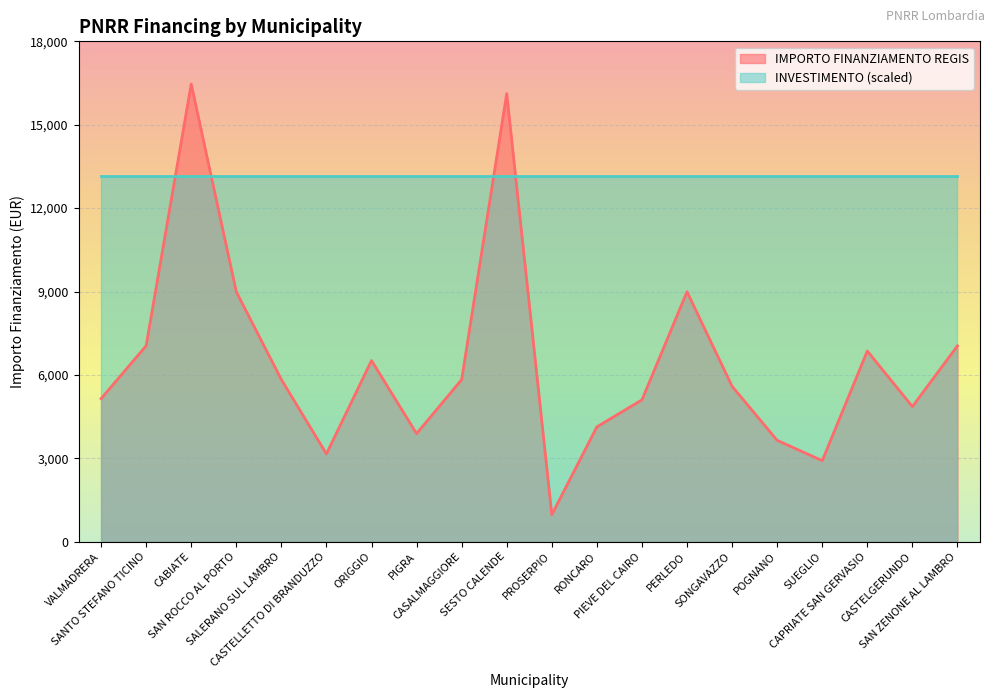

At which category does the data reach its first local peak?

CABIATE